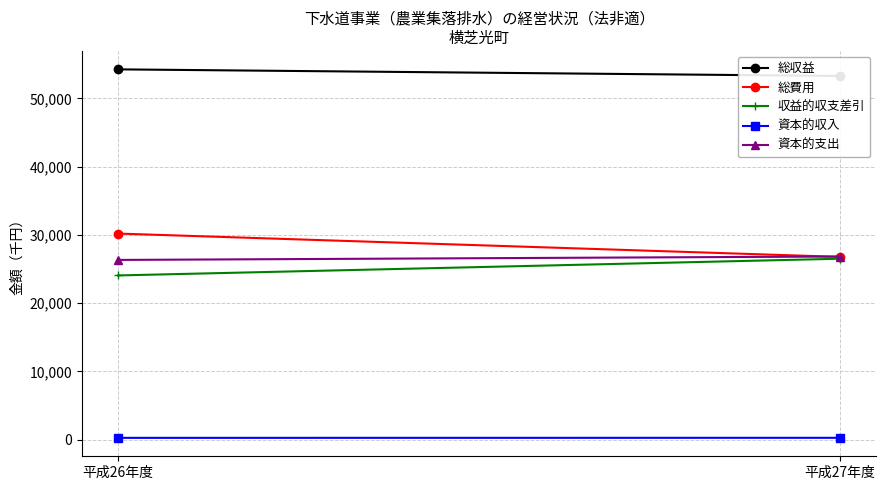

True or false: 資本的支出 has a value of 7120 at 平成27年度.

False